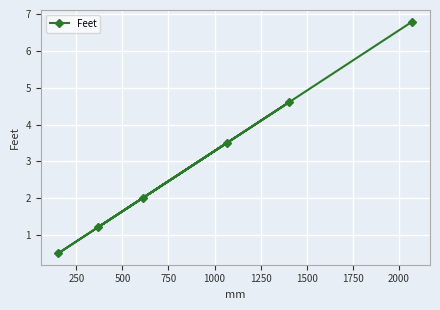

How many data points are above 3?

3